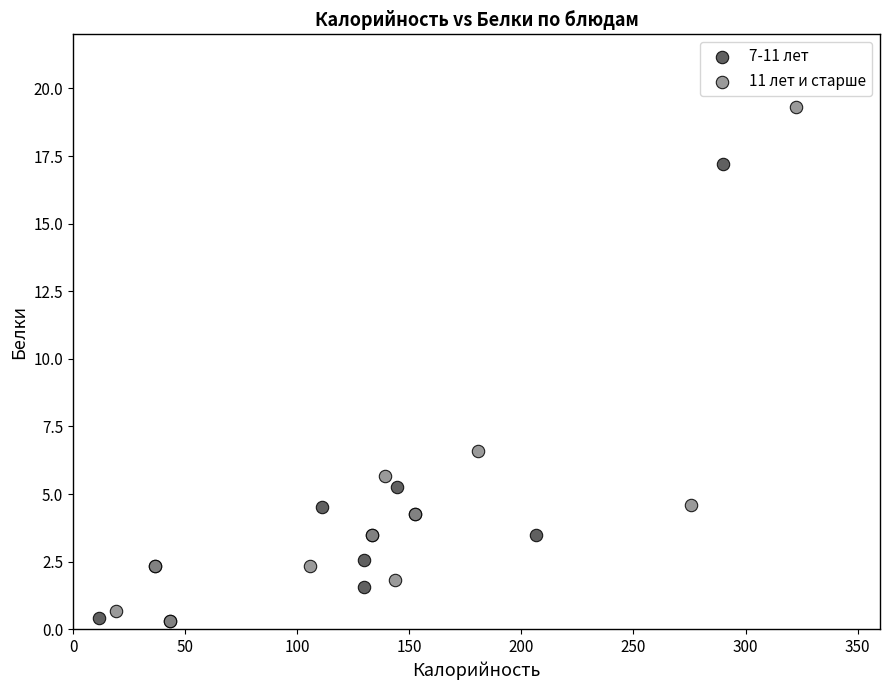

Which series contains the highest Y value?

11 лет и старше